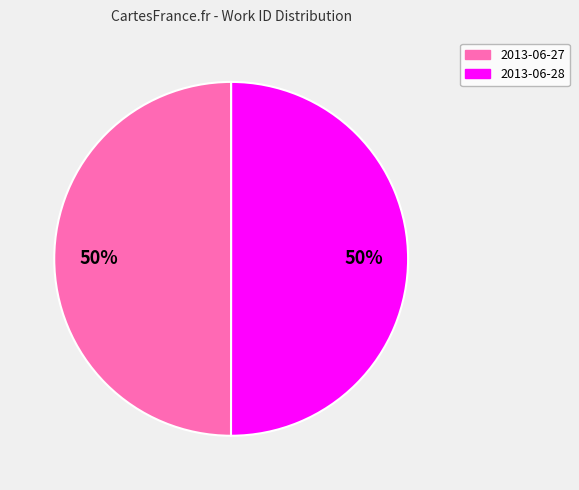

To the nearest percent, what is the average slice percentage?

50%